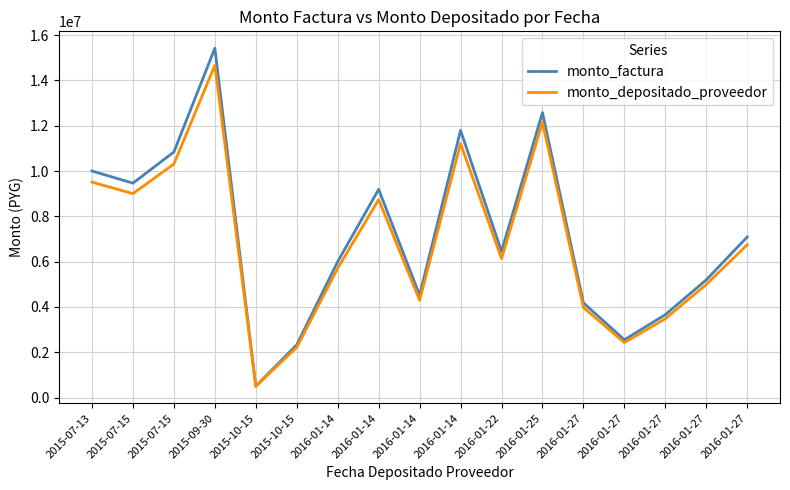

Does the chart have visible grid lines?

Yes